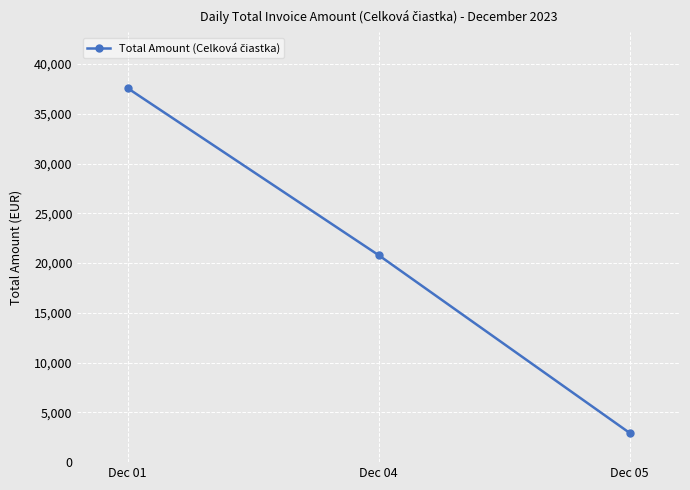

What is the average value?

20431.0